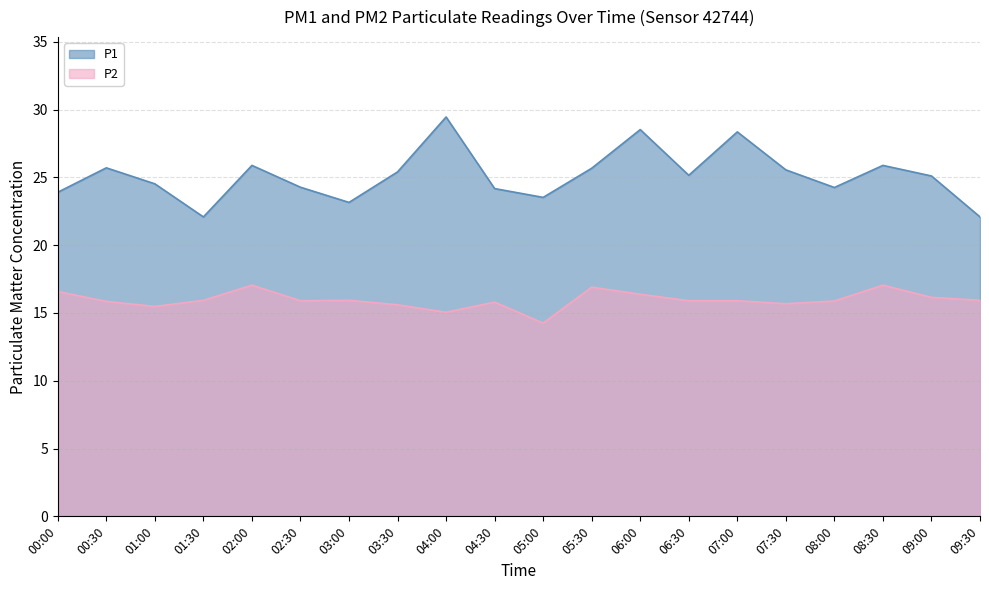

Which series has the largest range (max minus min)?

P1